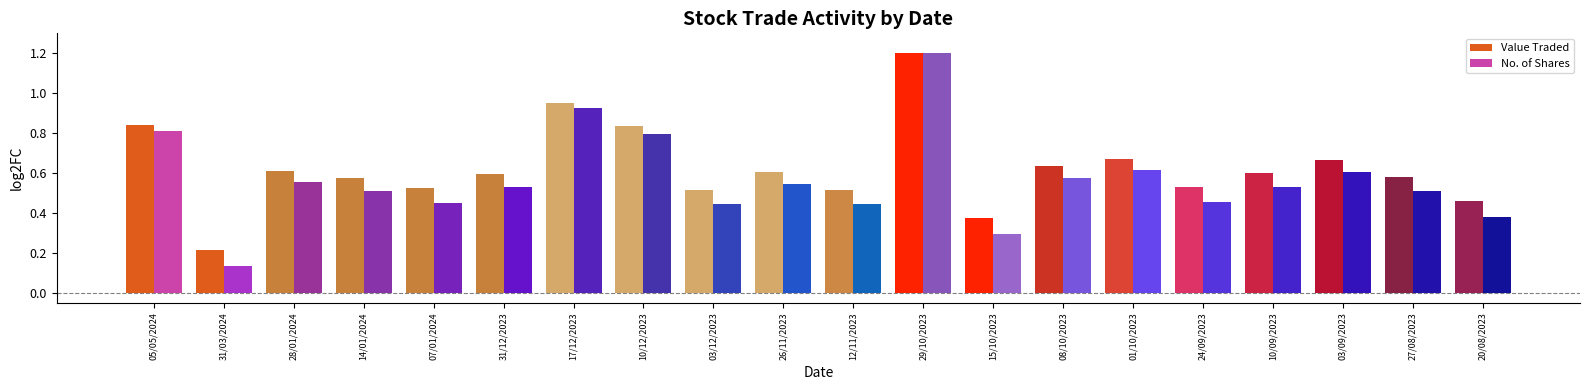

How many categories are shown in the chart?

20